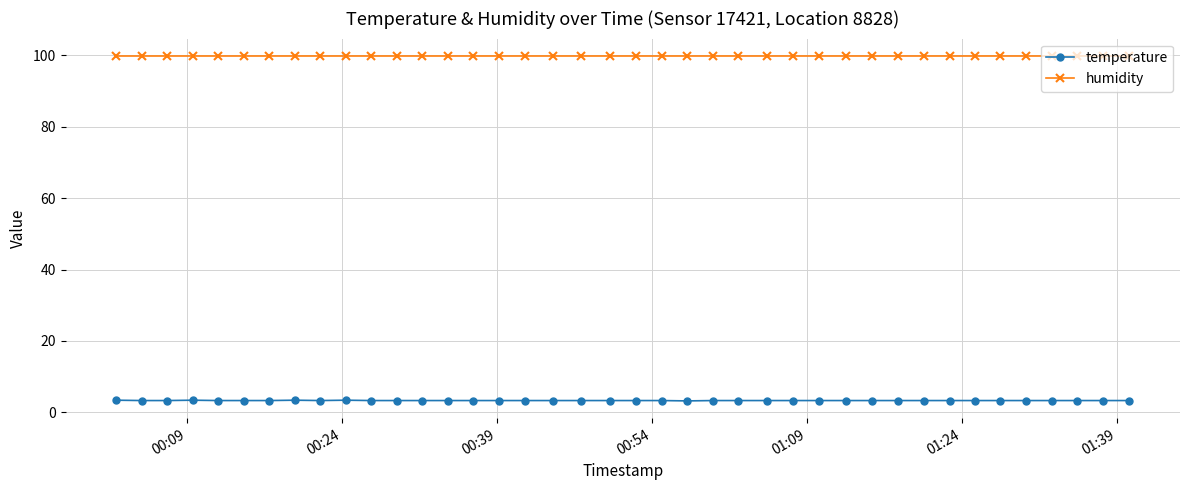

True or false: humidity and temperature intersect in this chart.

False